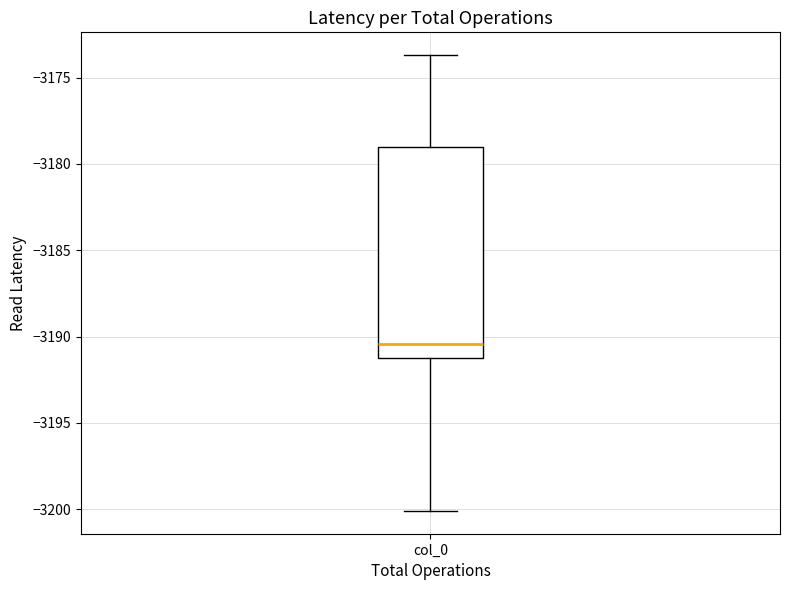

Transcribe this box plot: give where the median line is, the range the box spans, and where the two whiskers end, as read against the y-axis. The values are not printed on the chart, so give them approximately, as read against the axis.

median -3190.5, box -3191.5 to -3179.0, whiskers -3200.0 to -3173.5